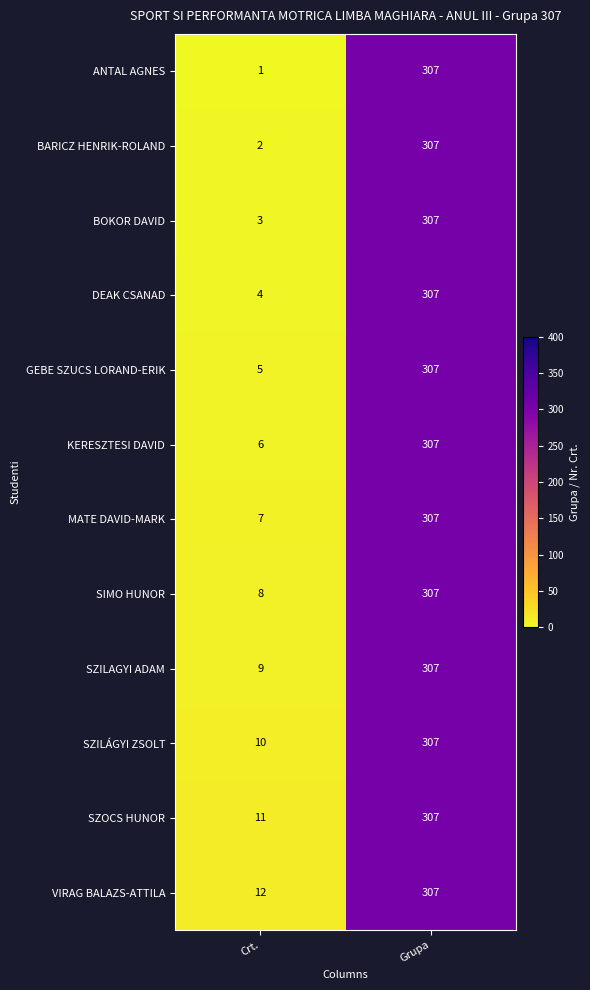

Rank the series at Crt. from lowest to highest value.

ANTAL AGNES, BARICZ HENRIK-ROLAND, BOKOR DAVID, DEAK CSANAD, GEBE SZUCS LORAND-ERIK, KERESZTESI DAVID, MATE DAVID-MARK, SIMO HUNOR, SZILAGYI ADAM, SZILÁGYI ZSOLT, SZOCS HUNOR, VIRAG BALAZS-ATTILA